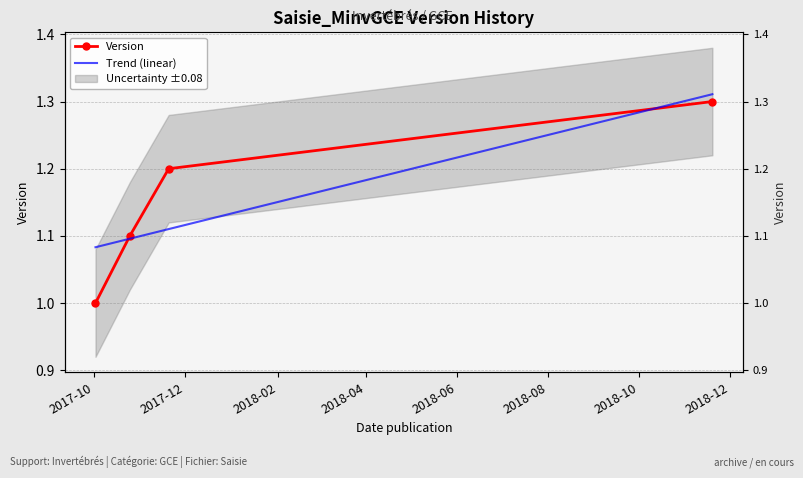

What is the label of the 3rd point from the right?

2017-10-25